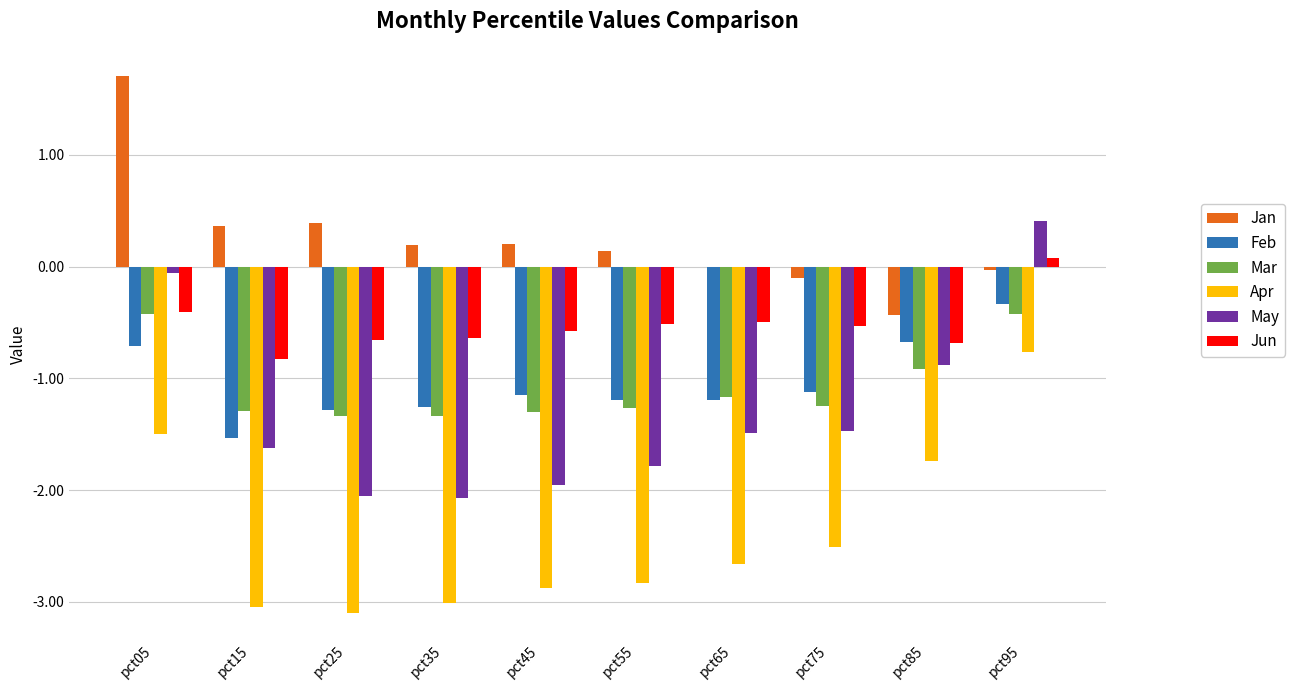

Which series changed the most between pct75 and pct95?

May